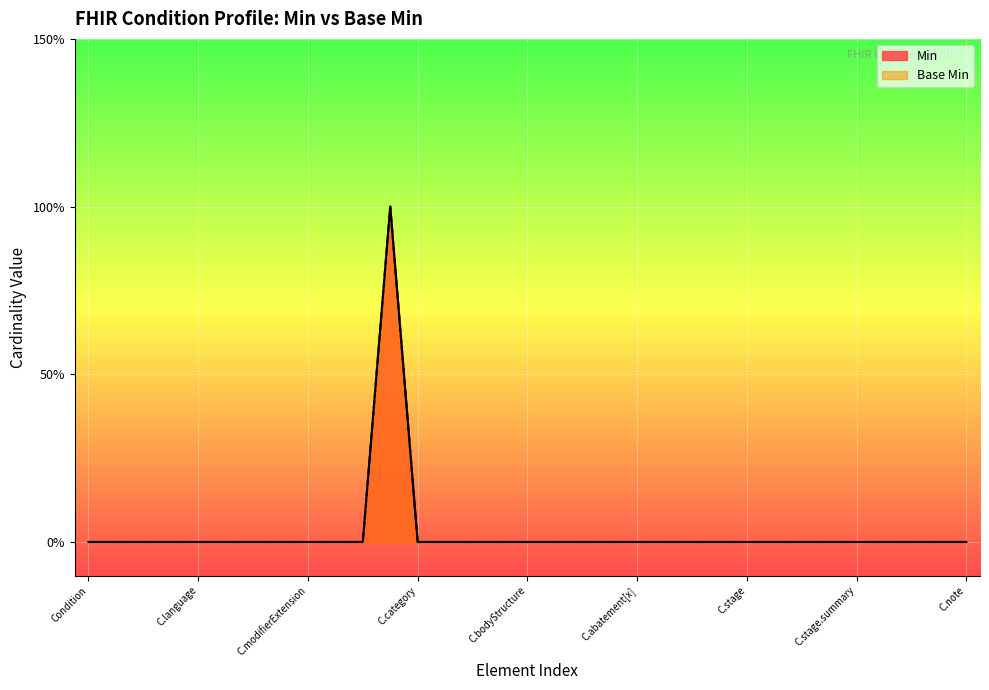

True or false: there are more than 2 points higher than both neighbors.

False